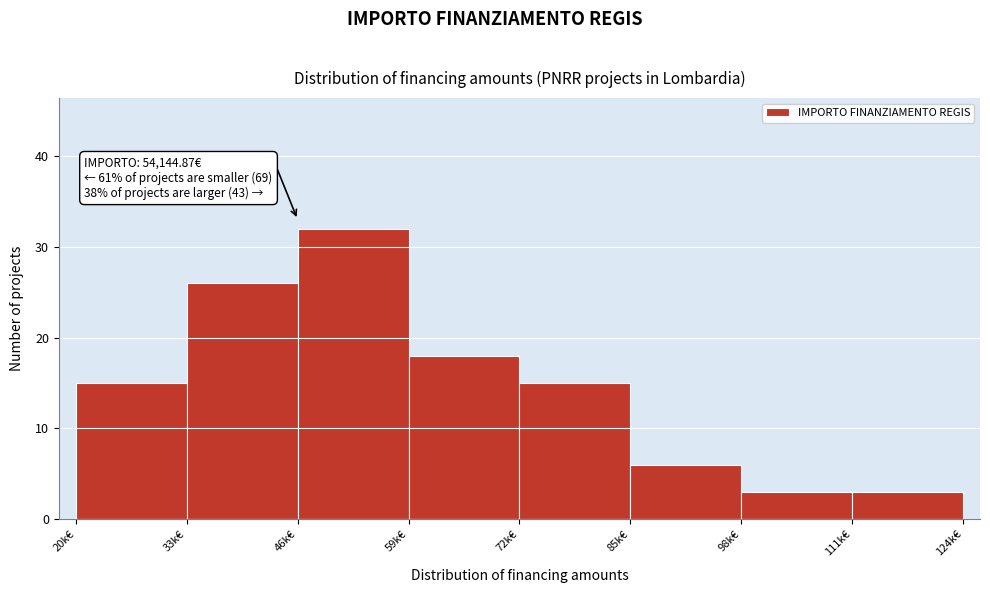

Reading left to right, list all the values displayed in this chart.

15	26	32	18	15	6	3	3